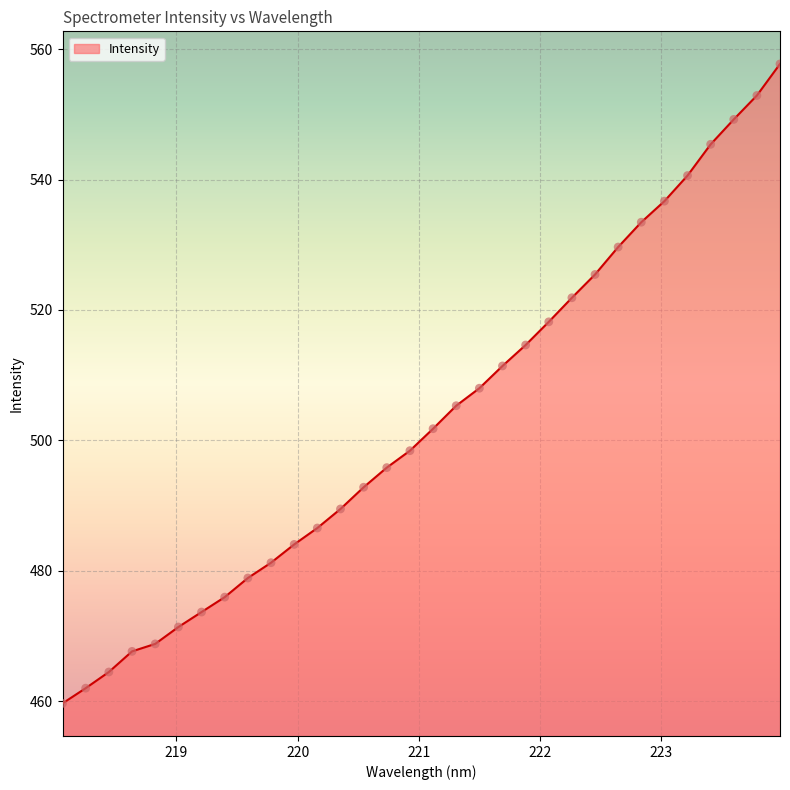

What is the difference between the maximum and minimum values?

98.1